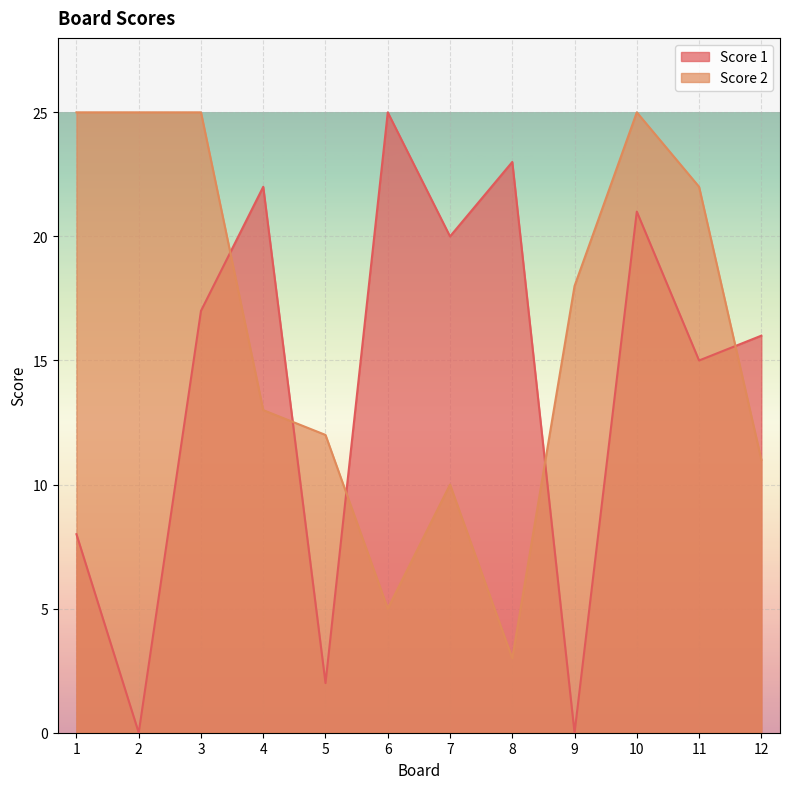

Is it true that Score 2 equals 25 at 1?

True